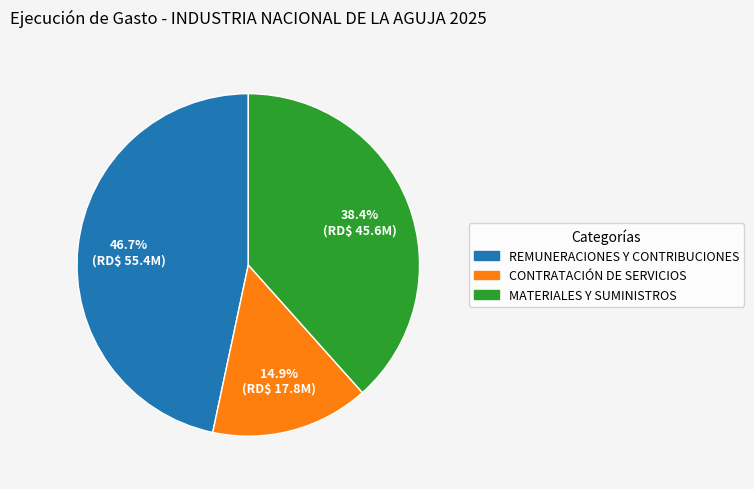

Does any single category account for the majority?

No